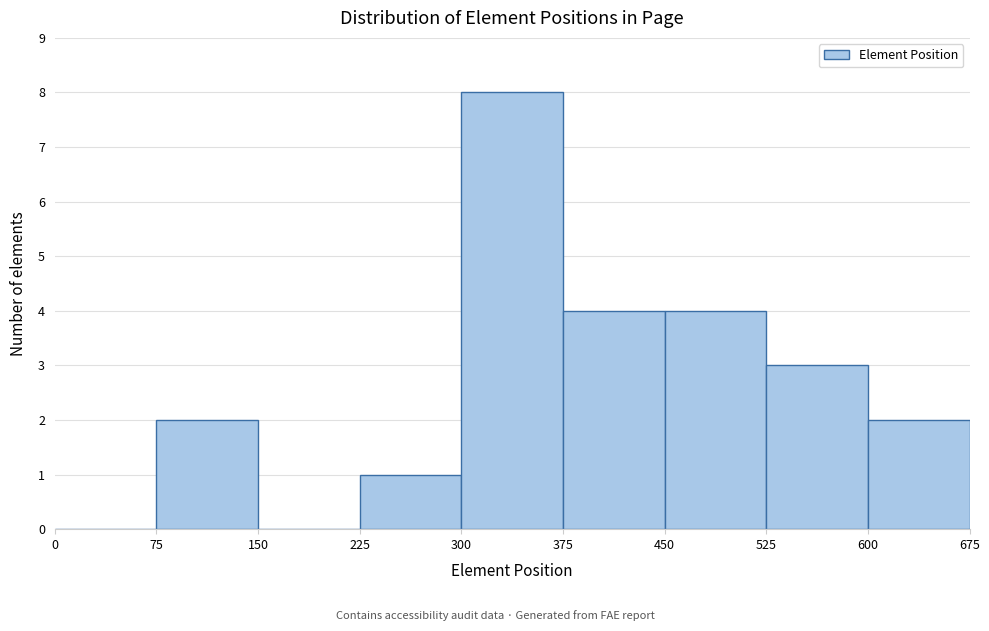

What is the height of the bar covering 300 to 375 on the x-axis? The values are not printed on the chart, so give them approximately, as read against the axis.

8